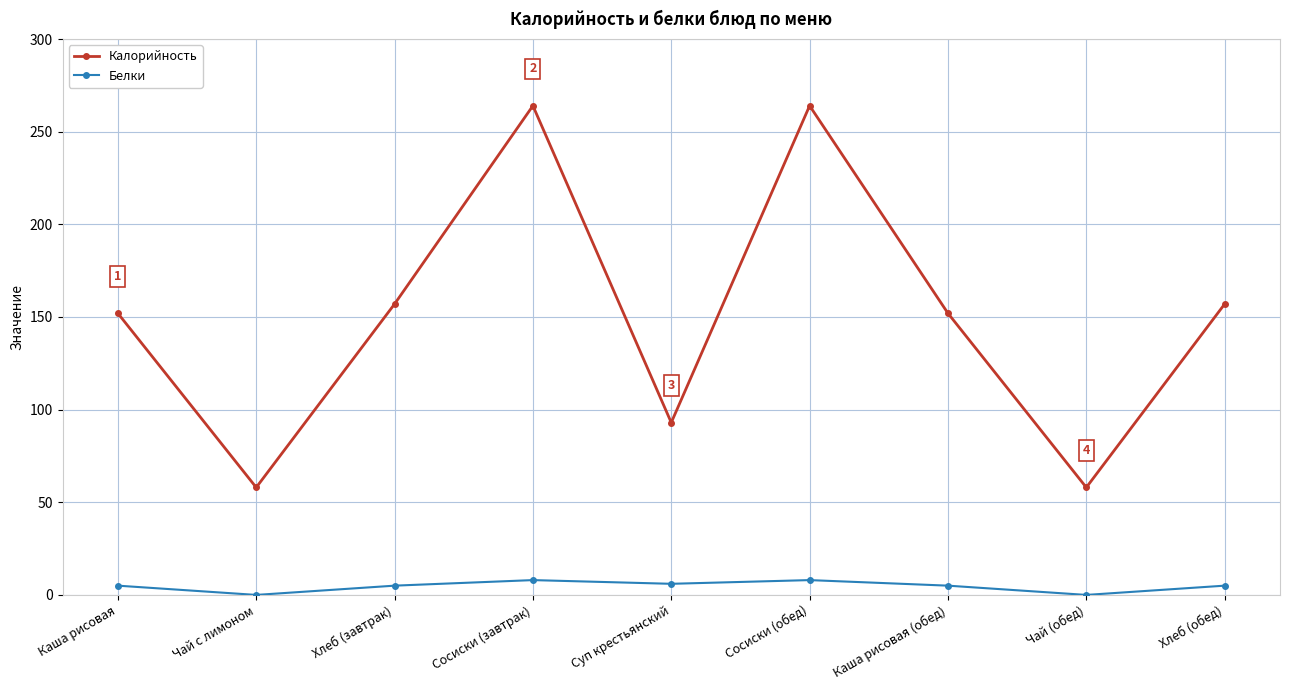

Is the value of Калорийность at Хлеб (завтрак) greater than the value of Белки at Сосиски (завтрак)?

Yes